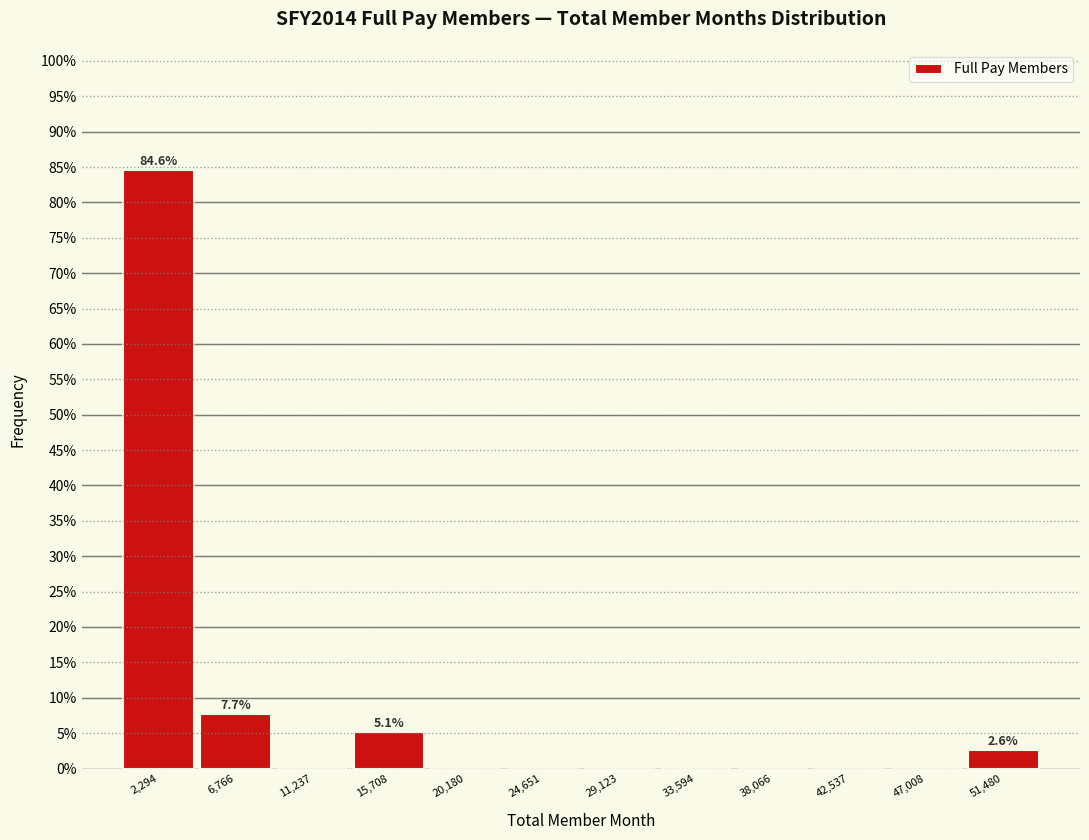

Over which range of the x-axis is the bar tallest?

0 to 4500